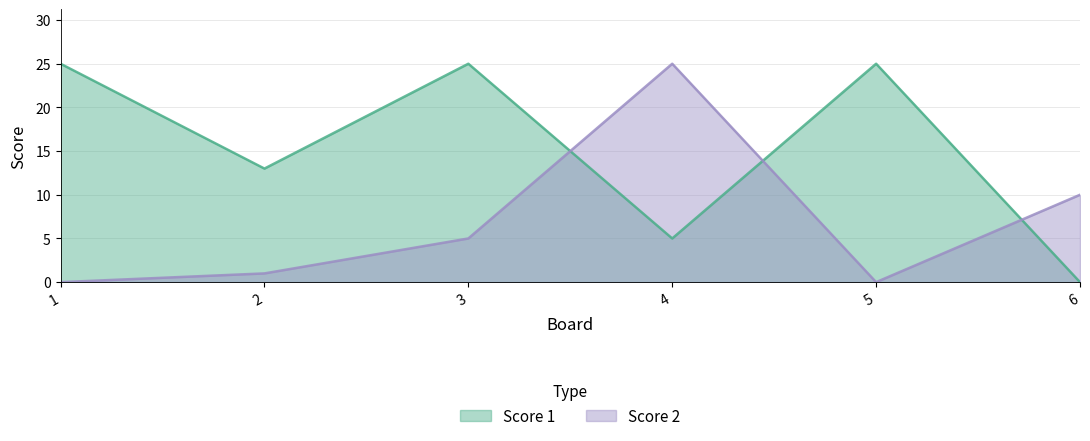

How many interior local peaks does the Score 2 series have?

1